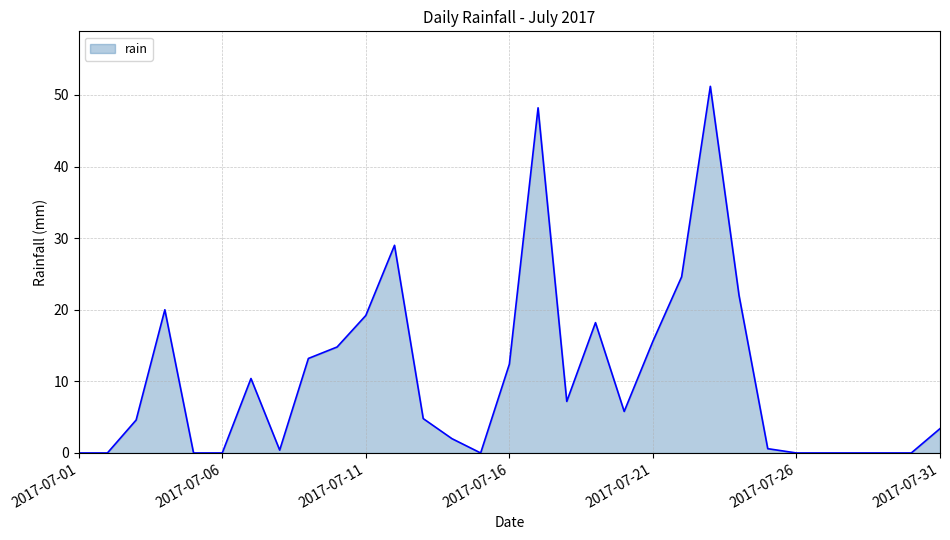

What is the greatest value displayed?

51.2